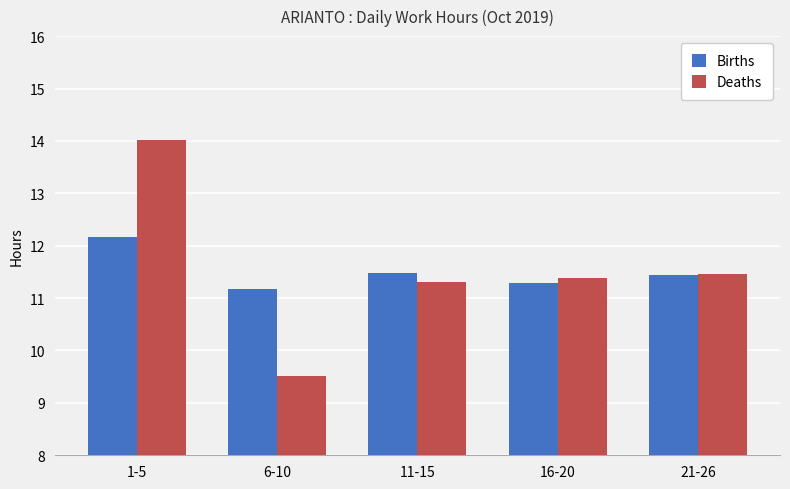

What position from the right is 21-26?

1